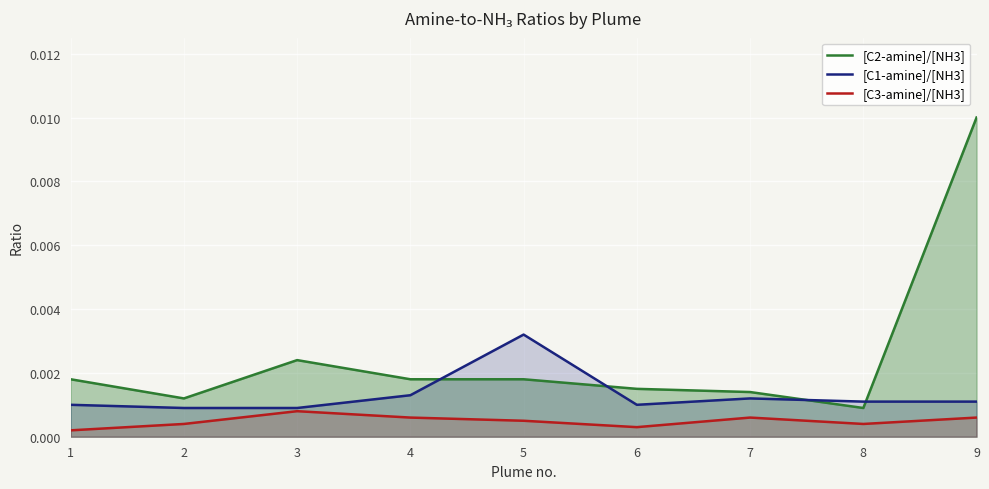

Which series has the largest total across all categories?

[C2-amine]/[NH3]